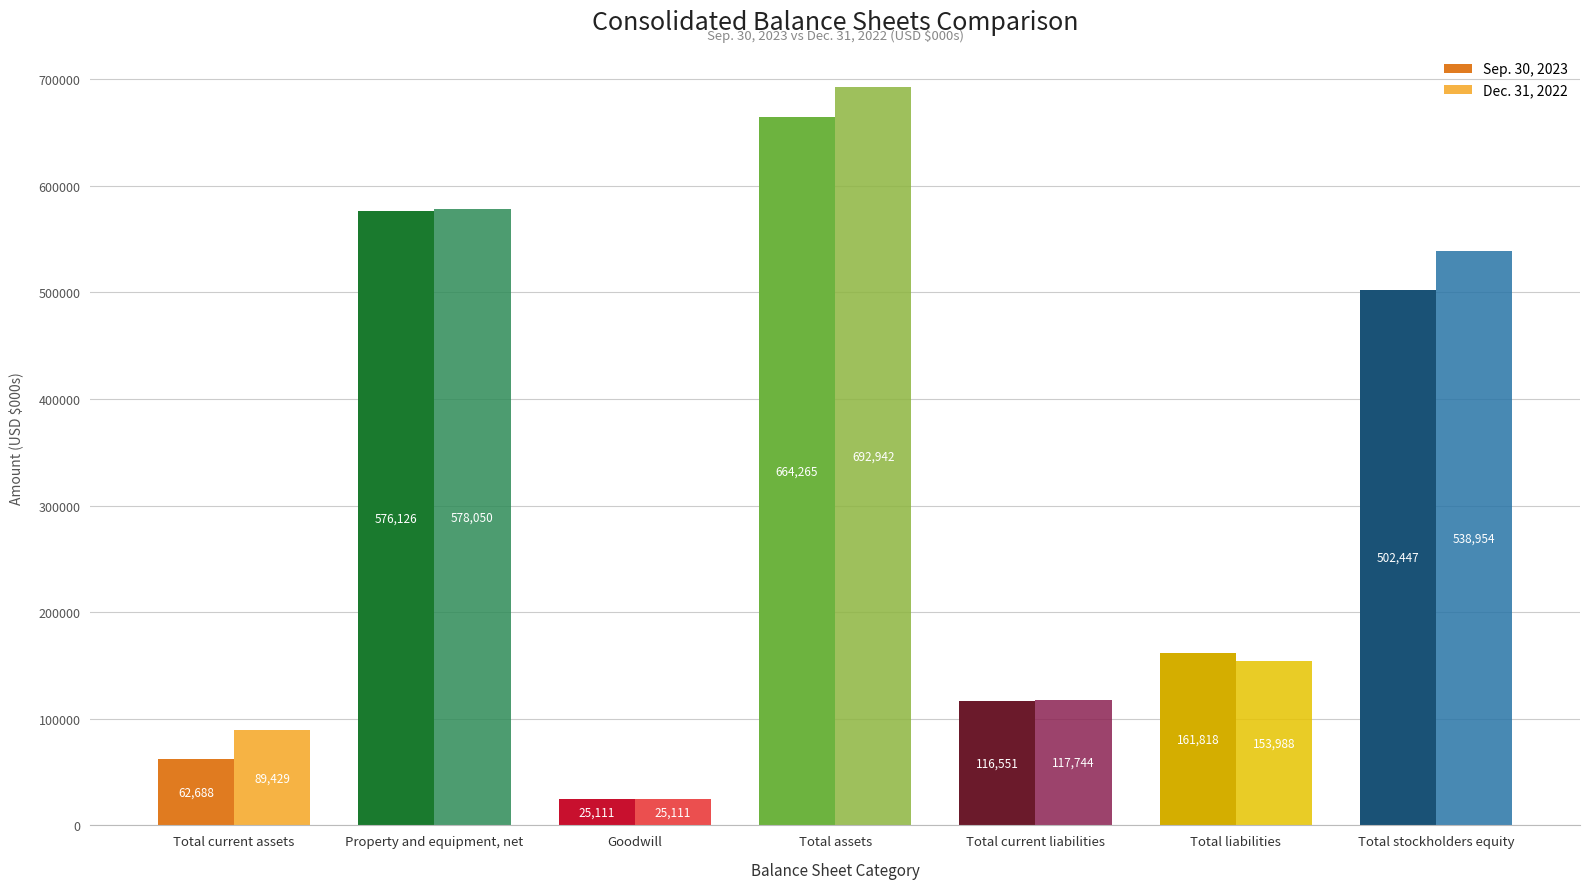

Which series has the largest total across all categories?

Dec. 31, 2022